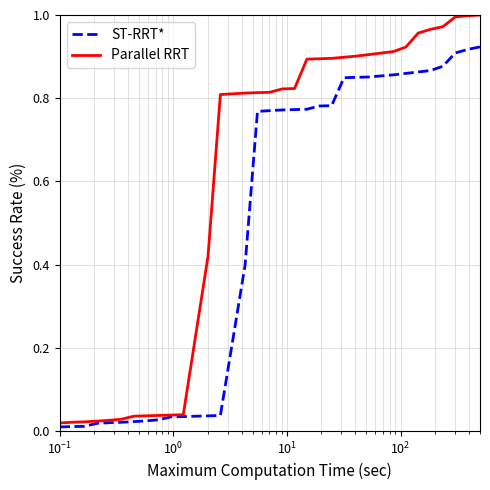

Rank the series by their maximum value, from highest to lowest.

Parallel RRT, ST-RRT*